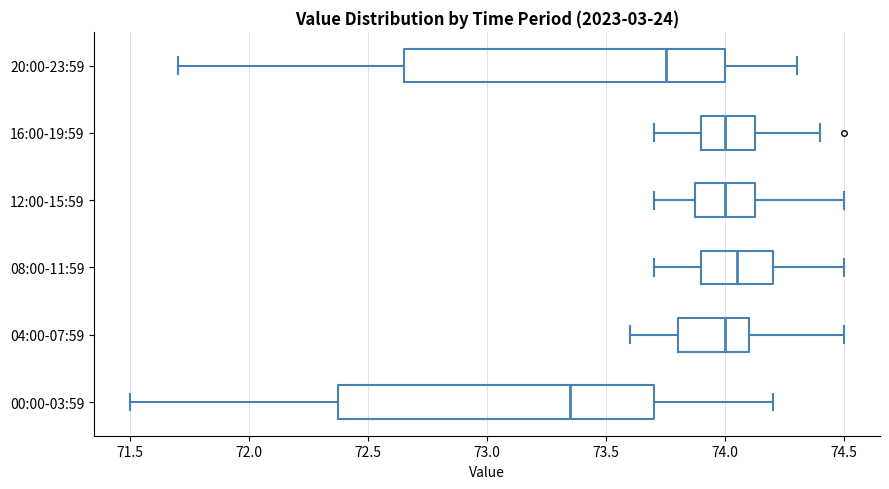

Reading bottom to top, transcribe this box plot: for each box, give where its median line is, the range the box spans, and where its two whiskers end, as read against the x-axis. The values are not printed on the chart, so give them approximately, as read against the axis.

00:00-03:59: median 73.35, box 72.40 to 73.70, whiskers 71.50 to 74.20
04:00-07:59: median 74.00, box 73.80 to 74.10, whiskers 73.60 to 74.50
08:00-11:59: median 74.05, box 73.90 to 74.20, whiskers 73.70 to 74.50
12:00-15:59: median 74.00, box 73.90 to 74.15, whiskers 73.70 to 74.50
16:00-19:59: median 74.00, box 73.90 to 74.15, whiskers 73.70 to 74.40
20:00-23:59: median 73.75, box 72.65 to 74.00, whiskers 71.70 to 74.30